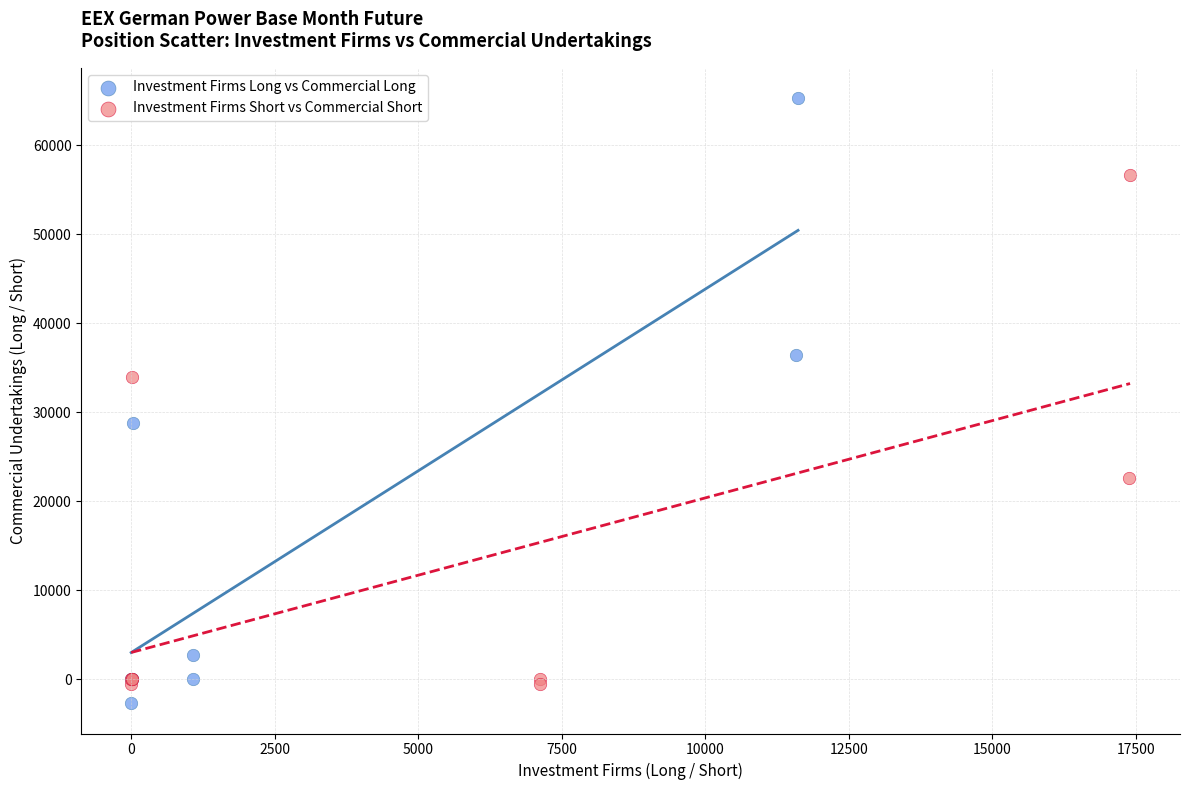

Which series contains the highest Y value?

Investment Firms Long vs Commercial Long